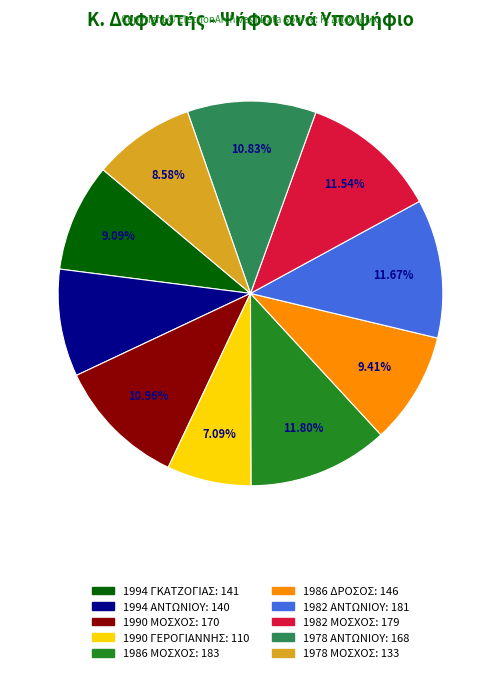

Is there any slice that represents more than half of the pie?

No